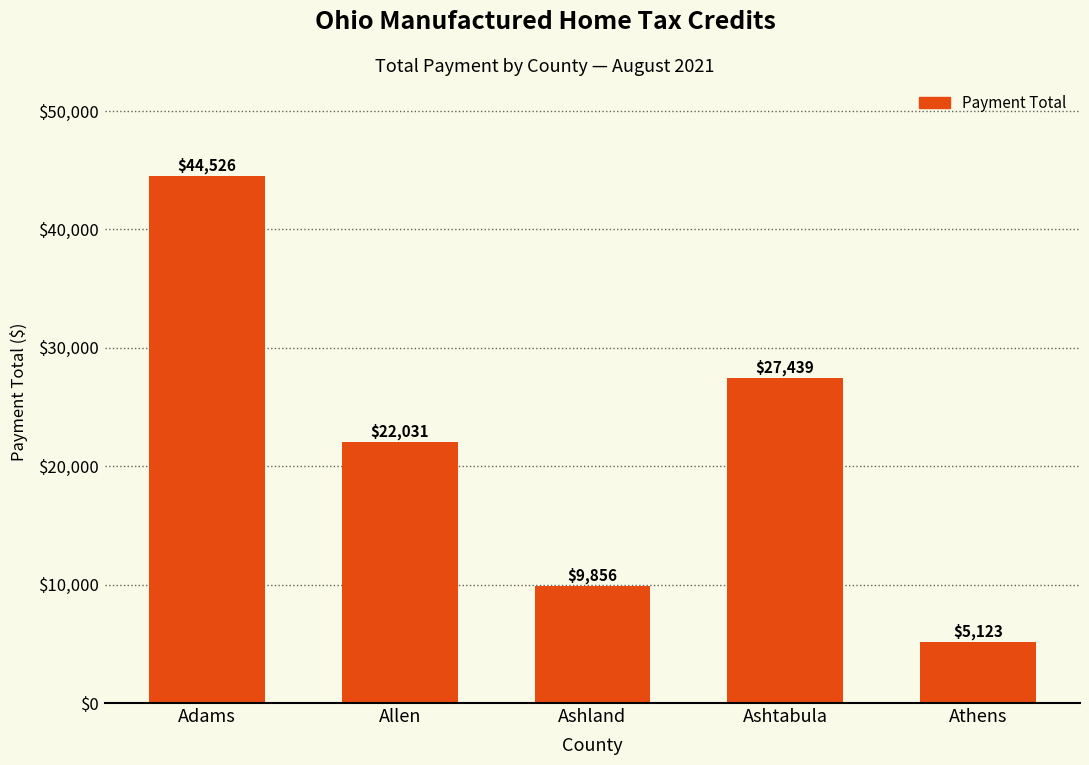

What is the smallest value displayed?

5122.8